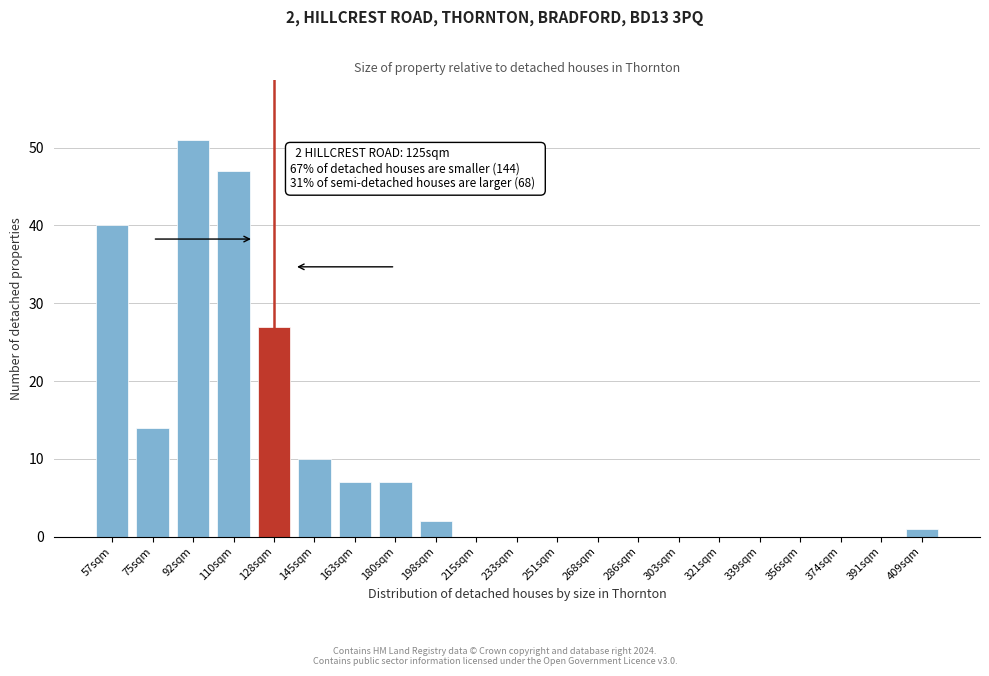

Reading left to right, transcribe all the data shown in this chart.

57sqm=40	75sqm=14	92sqm=51	110sqm=47	128sqm=27	145sqm=10	163sqm=7	180sqm=7	198sqm=2	215sqm=0	233sqm=0	251sqm=0	268sqm=0	286sqm=0	303sqm=0	321sqm=0	339sqm=0	356sqm=0	374sqm=0	391sqm=0	409sqm=1